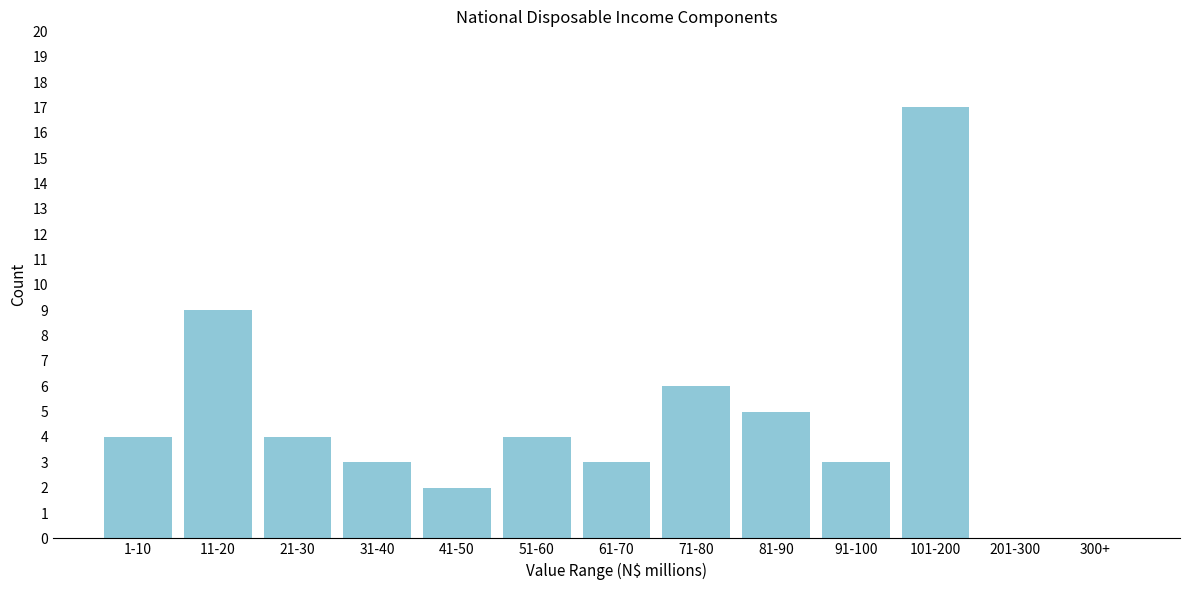

Reading left to right, what are all the values shown in this chart?

1-10=4	11-20=9	21-30=4	31-40=3	41-50=2	51-60=4	61-70=3	71-80=6	81-90=5	91-100=3	101-200=17	201-300=0	300+=0